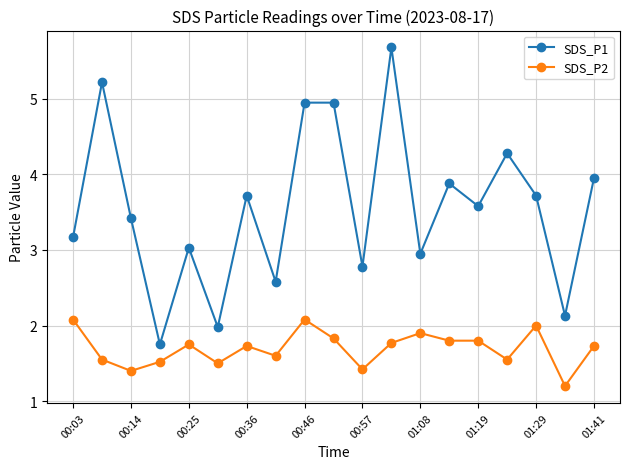

Which series has the largest range (max minus min)?

SDS_P1